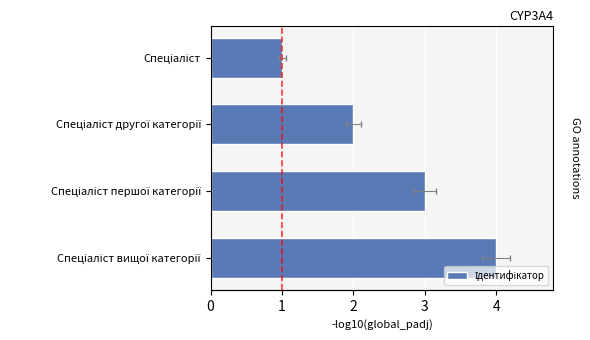

Reading right to left, list all the values displayed in this chart.

4	3	2	1